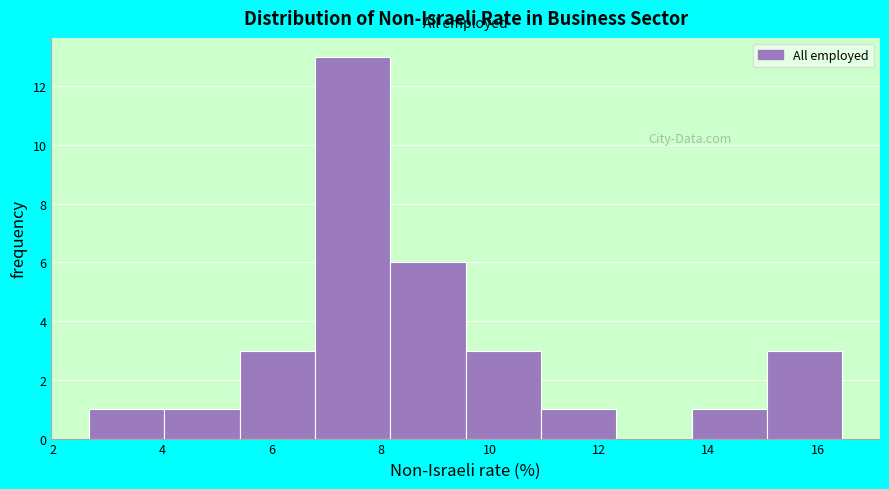

Over which range of the x-axis is the bar tallest?

6.8 to 8.2